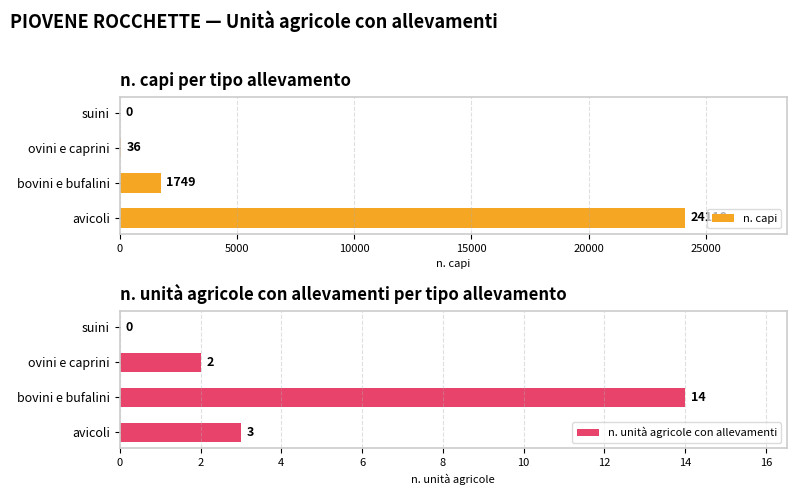

What is the approximate value of n. unità agricole con allevamenti at bovini e bufalini, to the nearest 10?

10